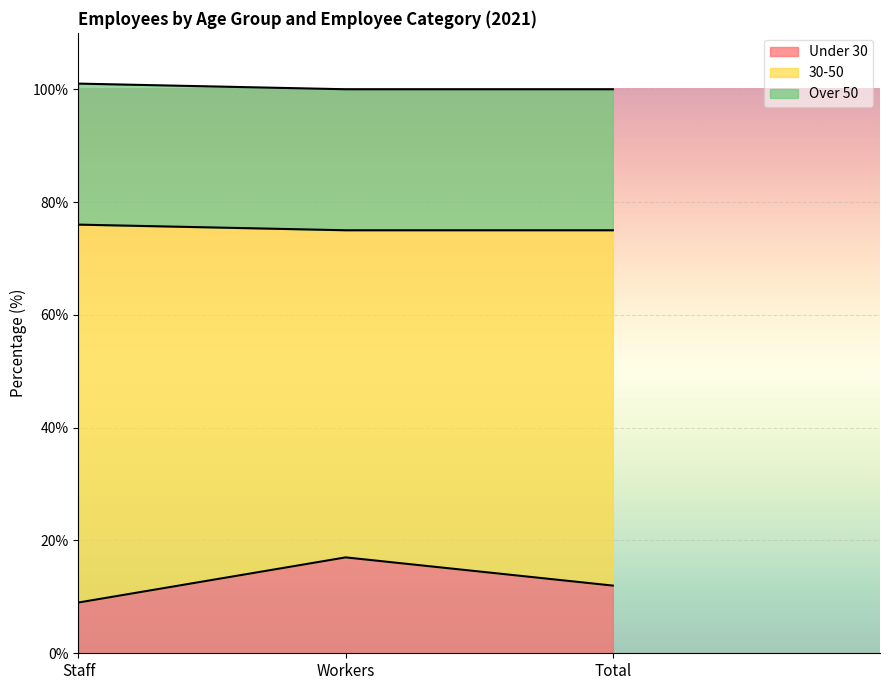

What is the difference between the second highest and minimum values in the Under 30 series?

3